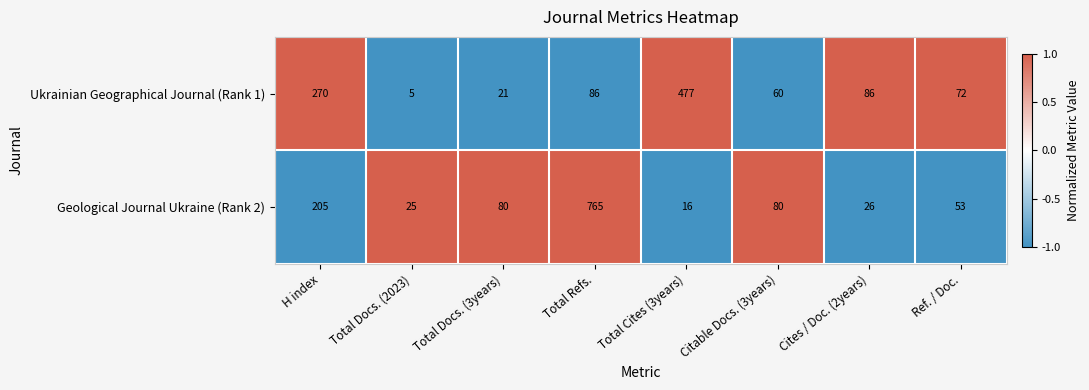

Is the value of Ukrainian Geographical Journal (Rank 1) at Total Refs. greater than the value of Geological Journal Ukraine (Rank 2) at Cites / Doc. (2years)?

Yes